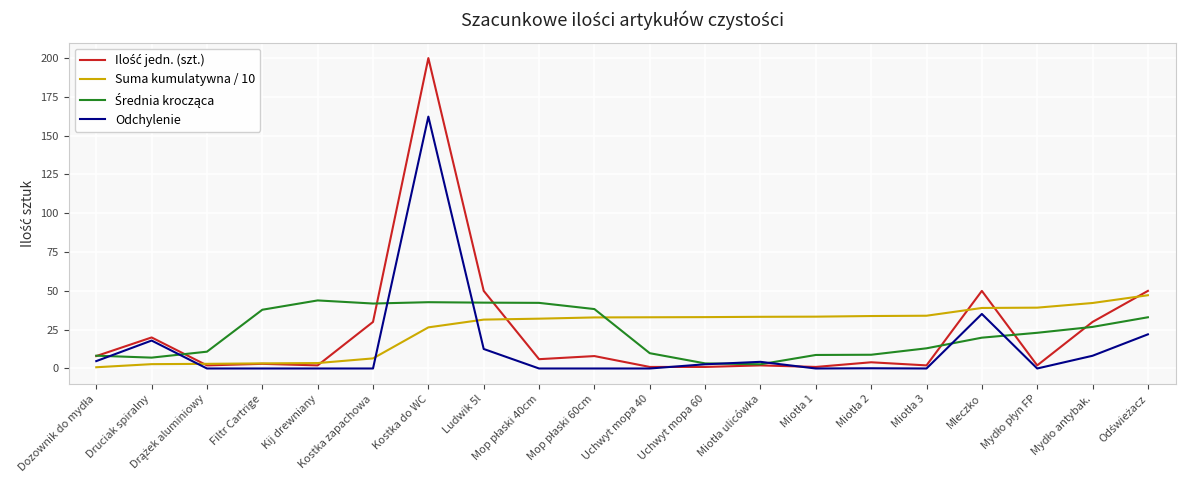

What is the highest value of the Odchylenie series?

162.3